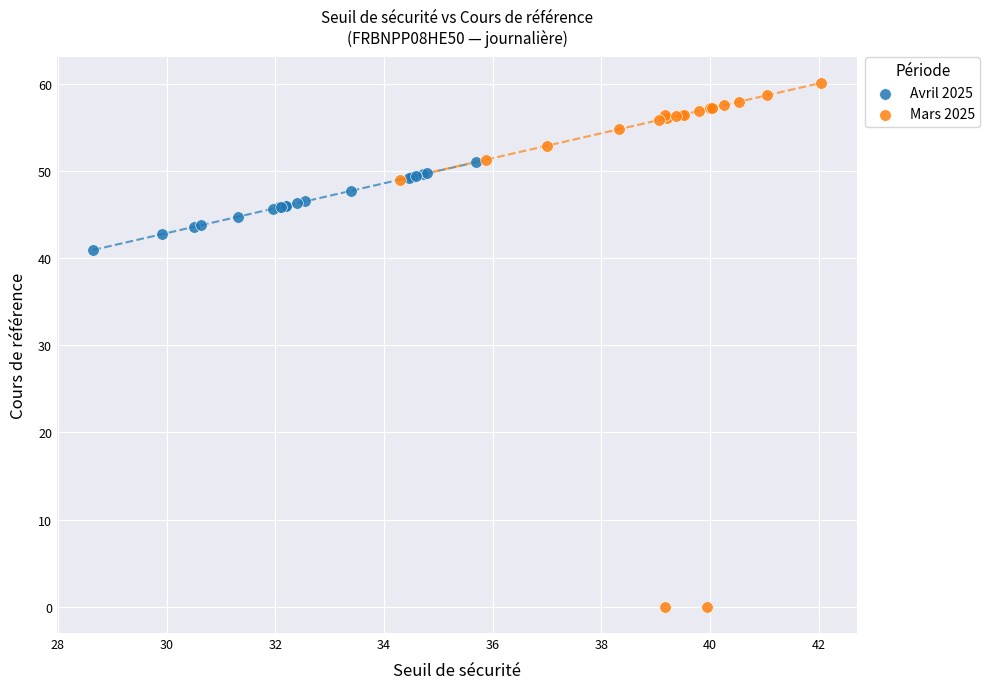

Which series has the widest spread of Y values?

Mars 2025